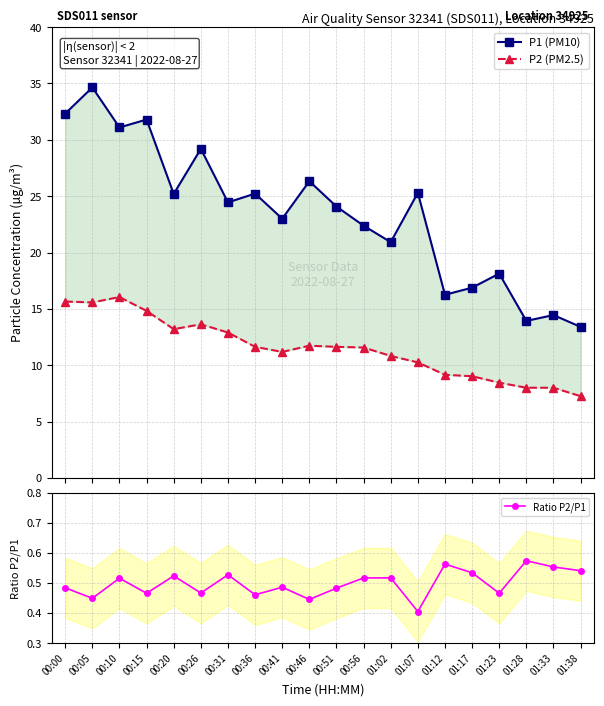

Is the value of Ratio P2/P1 at 00:20 greater than the value of P1 (PM10) at 01:28?

No